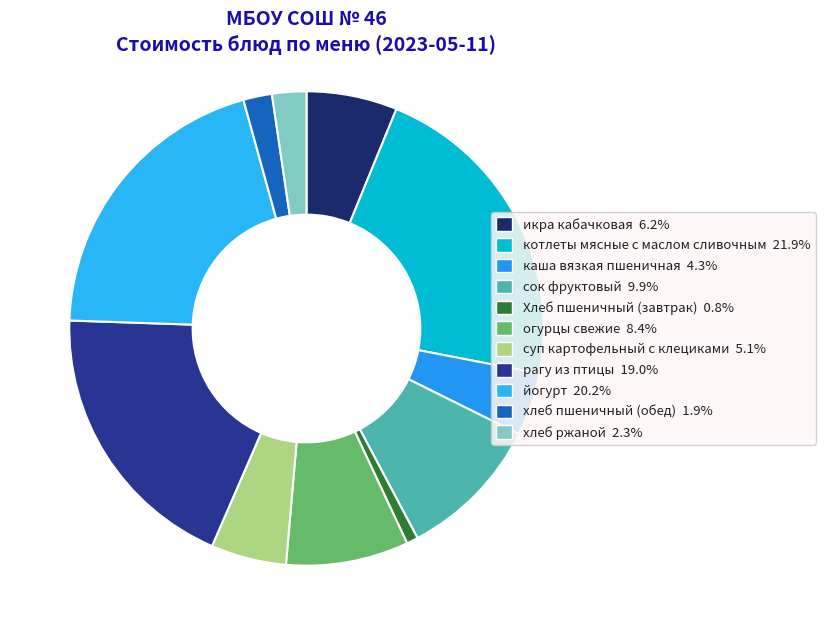

Between икра кабачковая and котлеты мясные с маслом сливочным, which is larger?

котлеты мясные с маслом сливочным